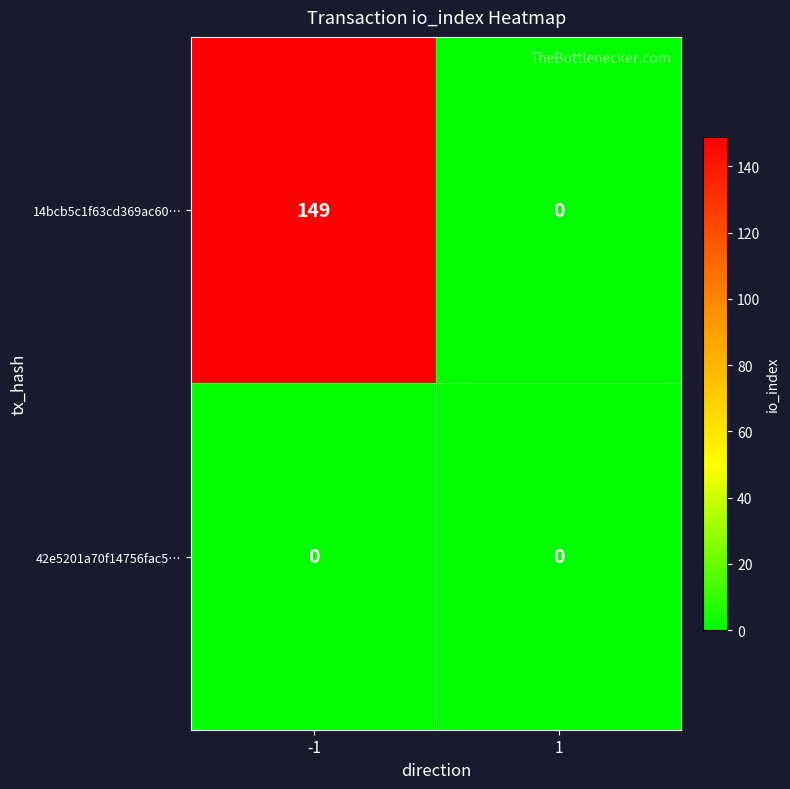

At how many categories does at least one series exceed 140?

1